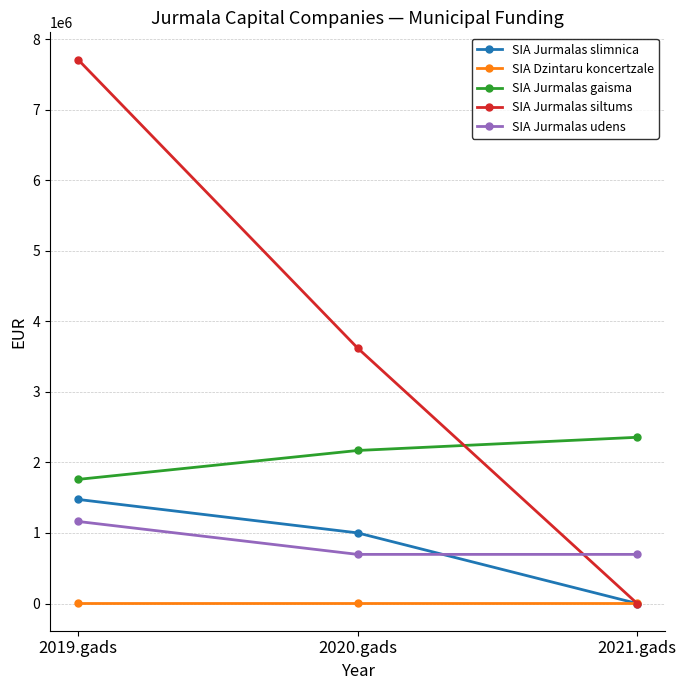

List the series in order of their peak value, highest first.

SIA Jurmalas siltums, SIA Jurmalas gaisma, SIA Jurmalas slimnica, SIA Jurmalas udens, SIA Dzintaru koncertzale